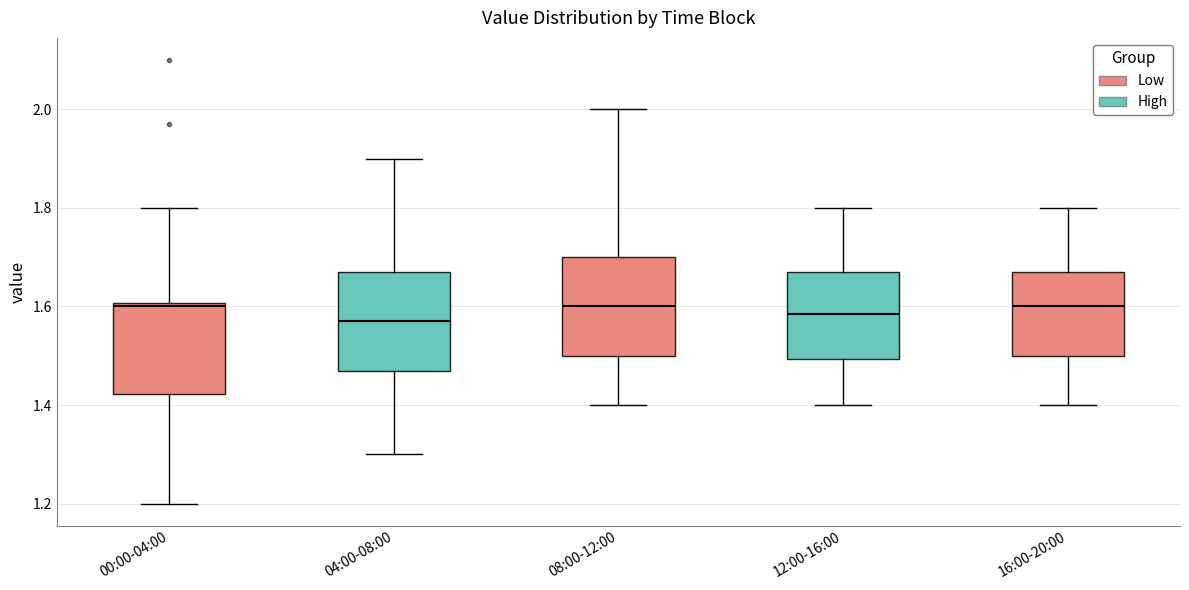

Where does the lower whisker of the box for 00:00-04:00 end on the y-axis? The values are not printed on the chart, so give them approximately, as read against the axis.

1.20